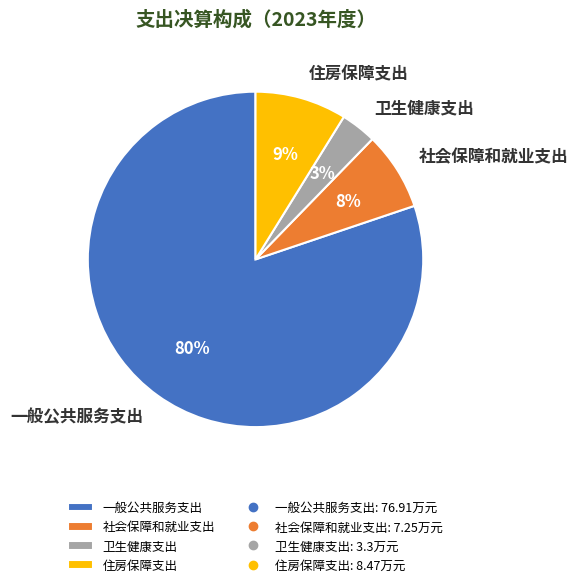

Does any single category account for the majority?

Yes